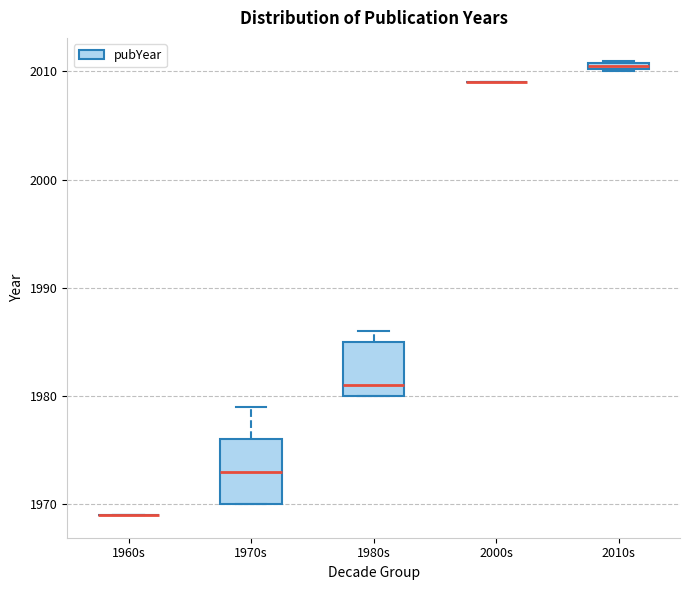

Which box is the tallest, from its lower edge to its upper edge?

1970s